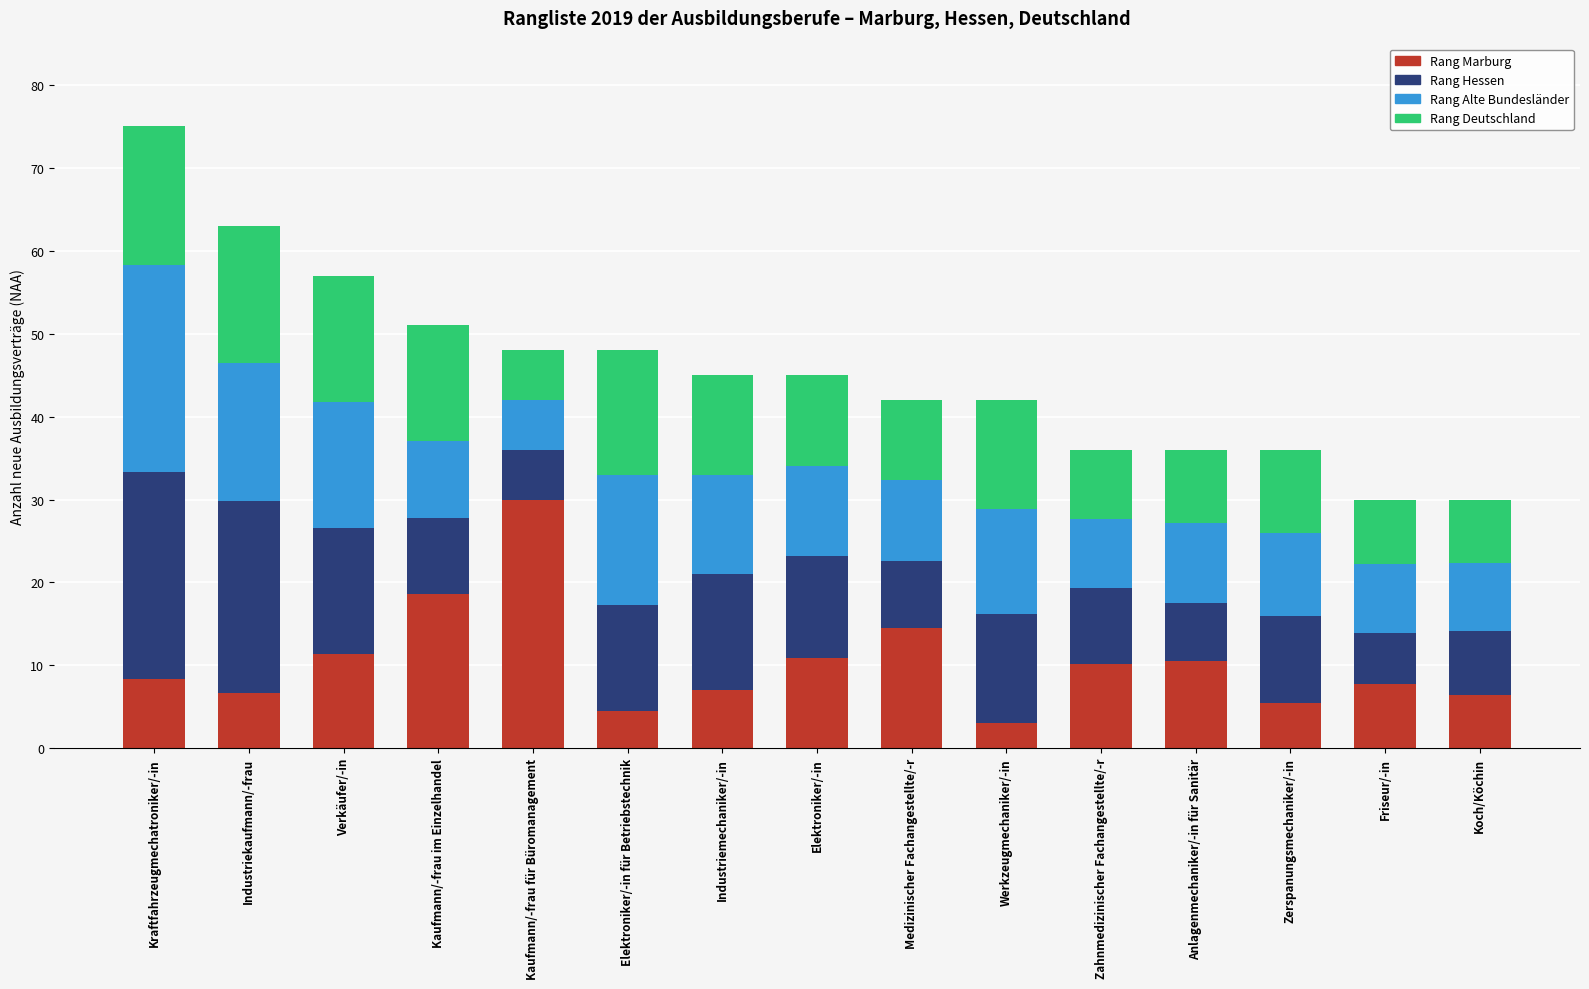

What is the difference between the second highest and second lowest values in the Rang Marburg series?

14.0